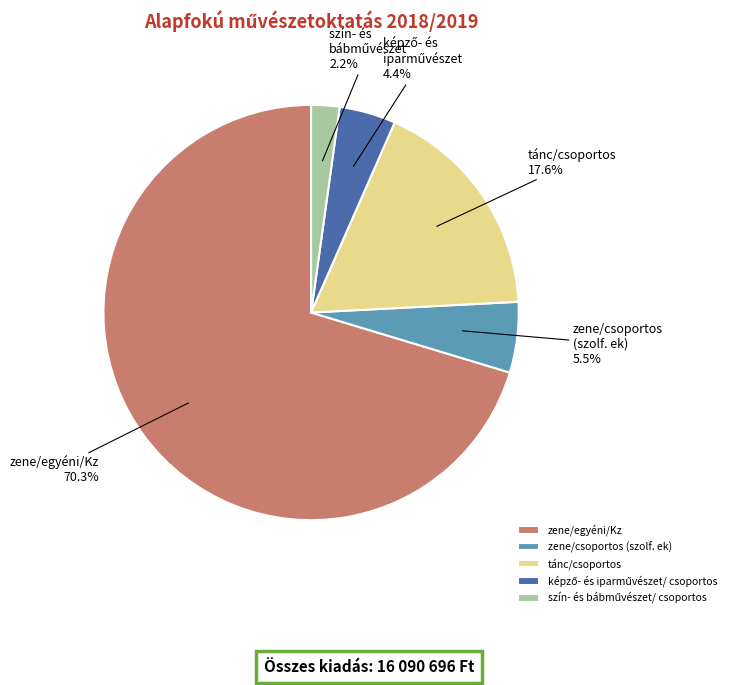

Is it true that zene/csoportos (szolf. ek) is 15% of the pie?

False